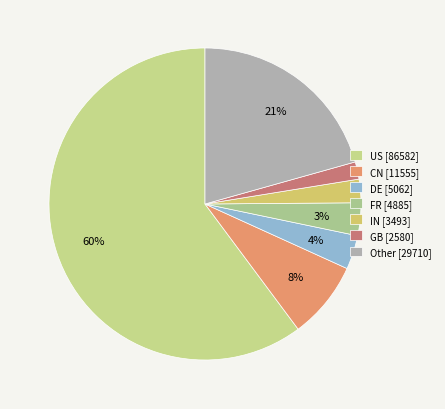

Which category has the smallest portion of the pie?

GB